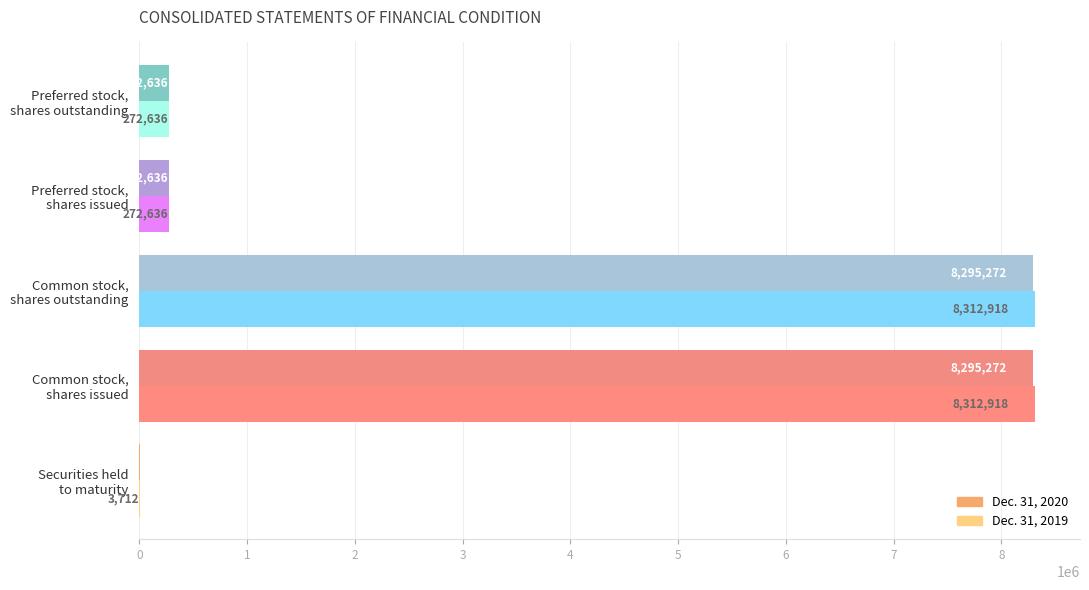

How many series are shown in this chart?

2